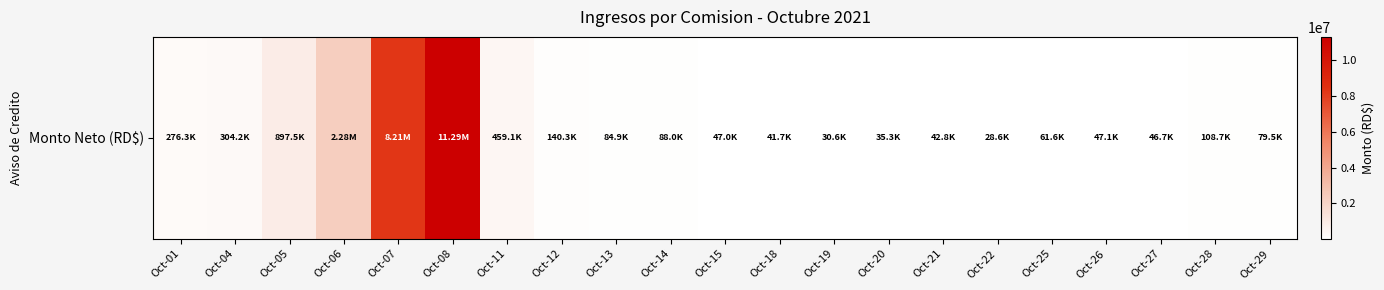

What is the change in value from Oct-01 to Oct-18?

-234627.3